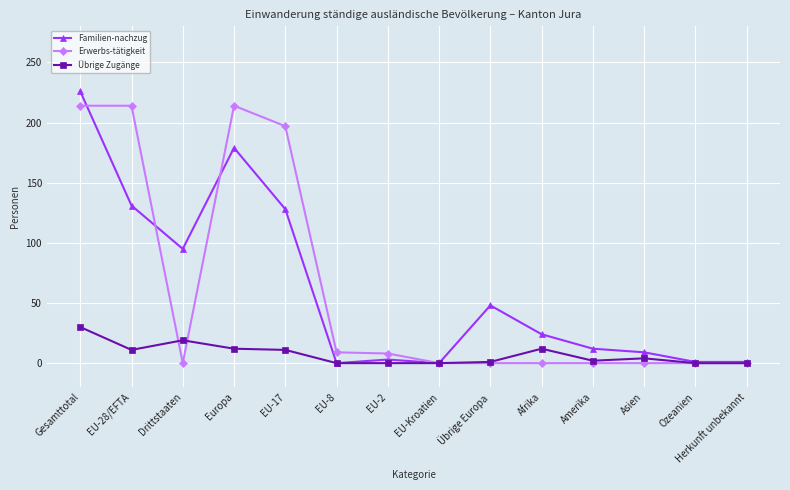

At how many categories does at least one series exceed 222?

1